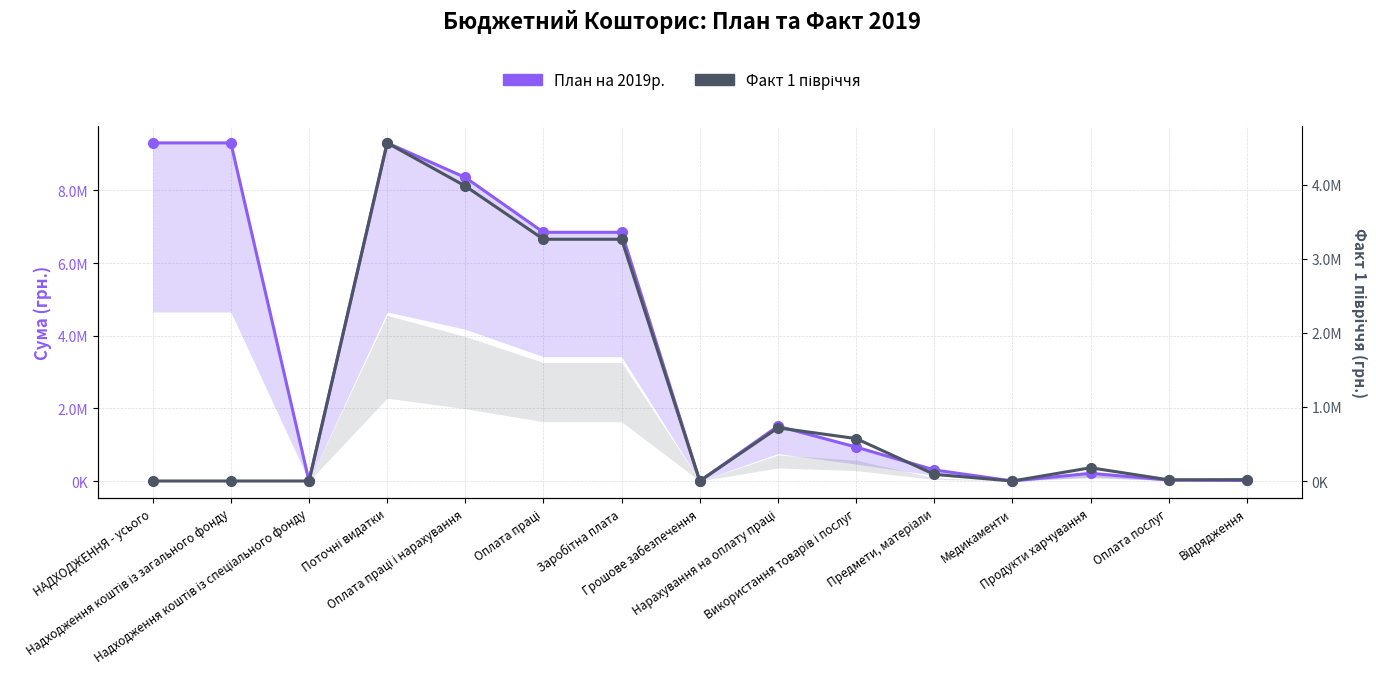

How many intersections are there between План на 2019р. and Факт 1 півріччя?

1